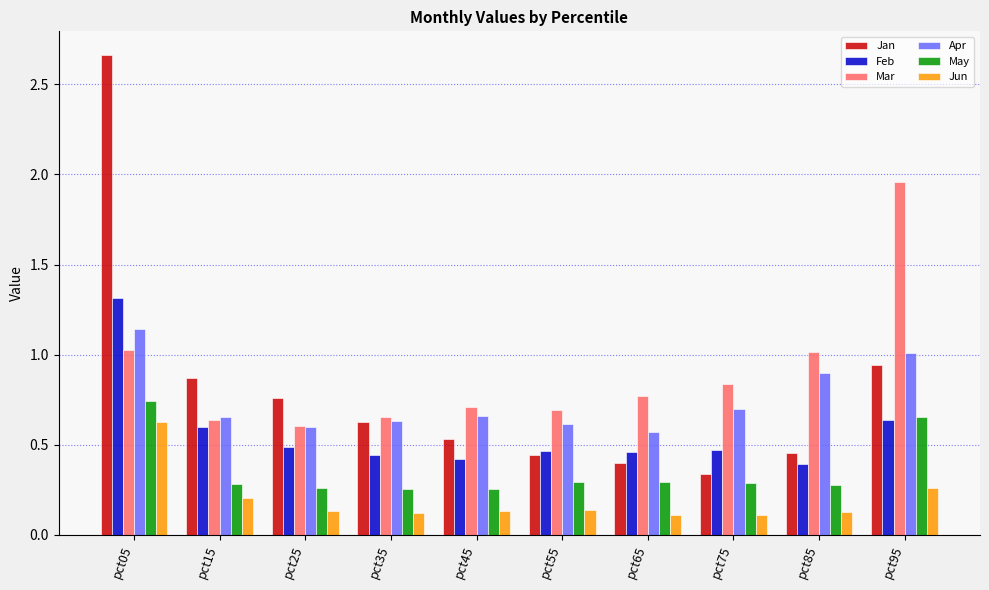

At which category is the sum across all series the highest?

pct05